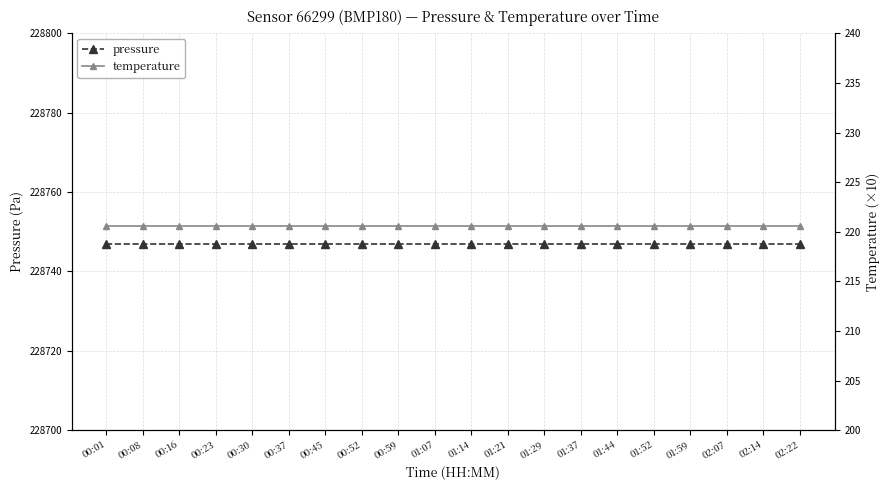

Reading right to left, list all the values displayed in this chart.

pressure: 228747.0	228747.0	228747.0	228747.0	228747.0	228747.0	228747.0	228747.0	228747.0	228747.0	228747.0	228747.0	228747.0	228747.0	228747.0	228747.0	228747.0	228747.0	228747.0	228747.0
temperature: 220.6	220.6	220.6	220.6	220.6	220.6	220.6	220.6	220.6	220.6	220.6	220.6	220.6	220.6	220.6	220.6	220.6	220.6	220.6	220.6